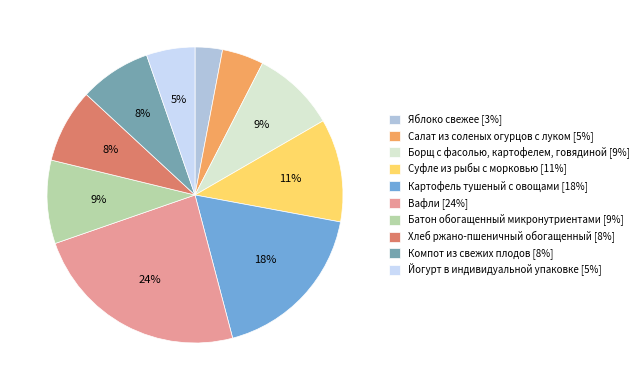

Is it true that Картофель тушеный с овощами [18%] is 3% of the pie?

False